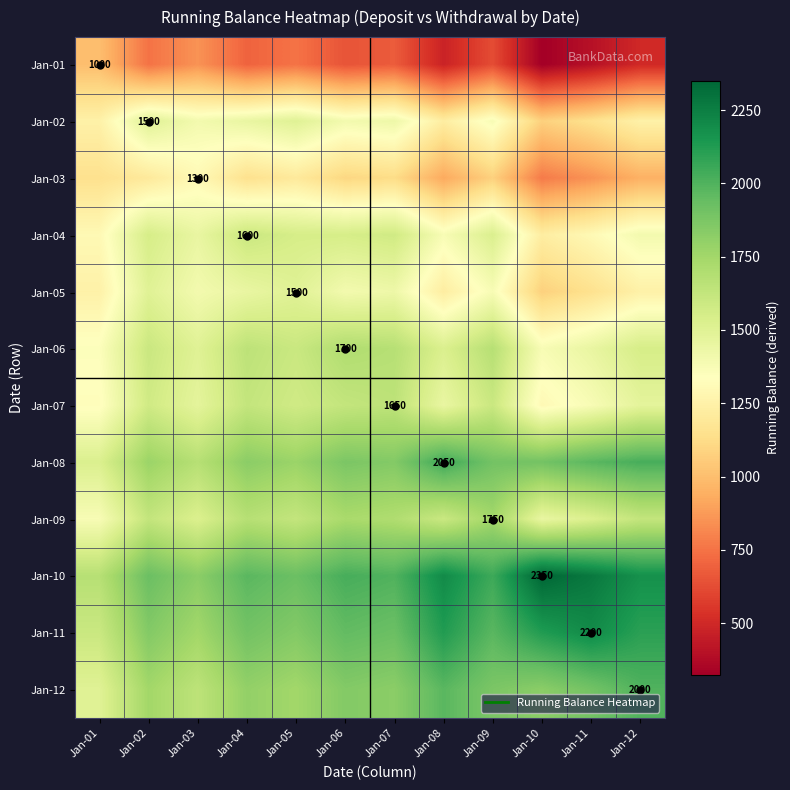

List the series in order of their peak value, lowest first.

Jan-01, Jan-03, Jan-02, Jan-05, Jan-04, Jan-07, Jan-06, Jan-09, Jan-12, Jan-08, Jan-11, Jan-10